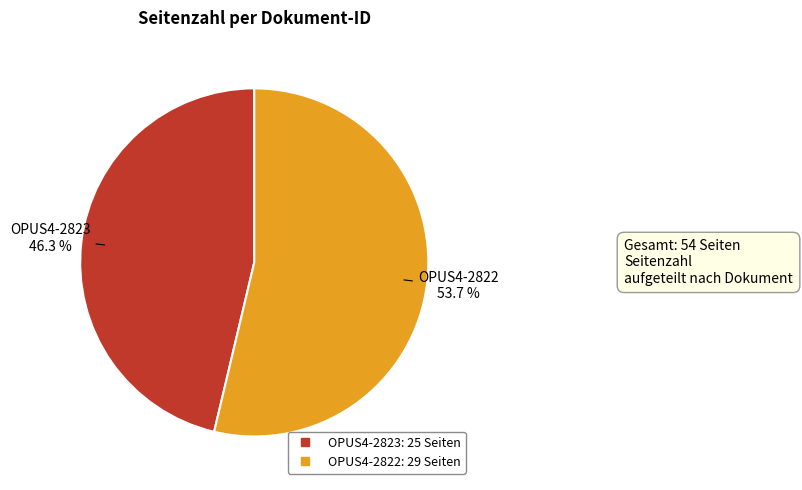

Which slice is the largest?

OPUS4-2822